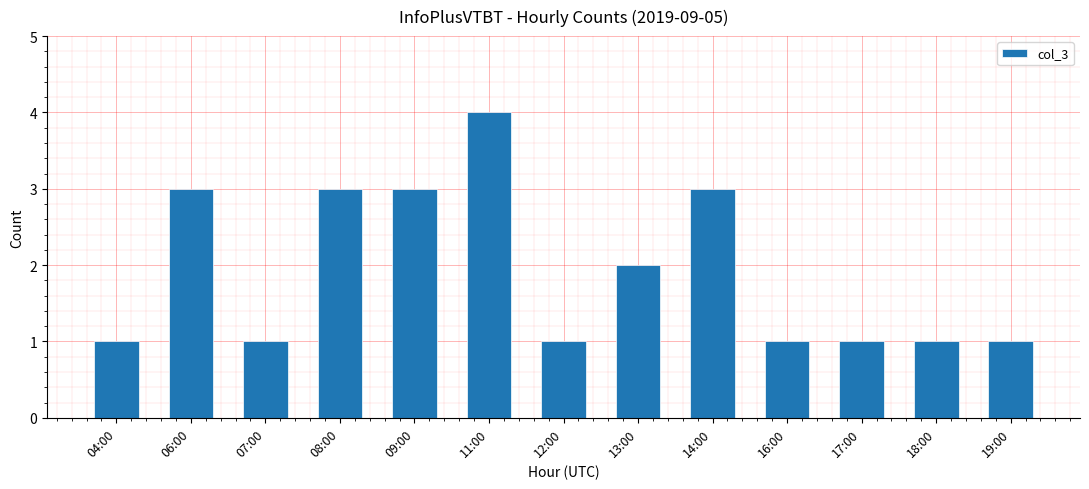

What position from the left is 16:00?

10